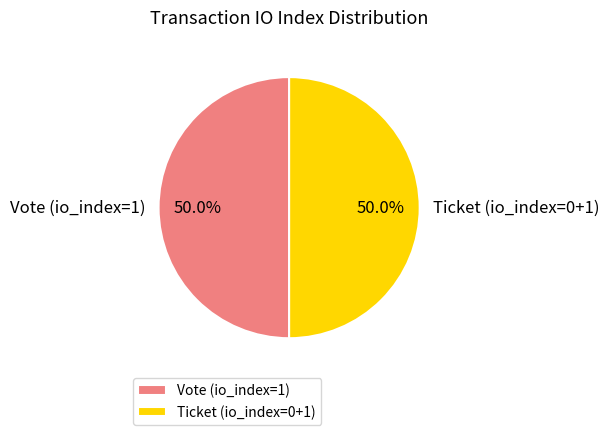

How much of the chart is everything except Vote (io_index=1)?

50.0%